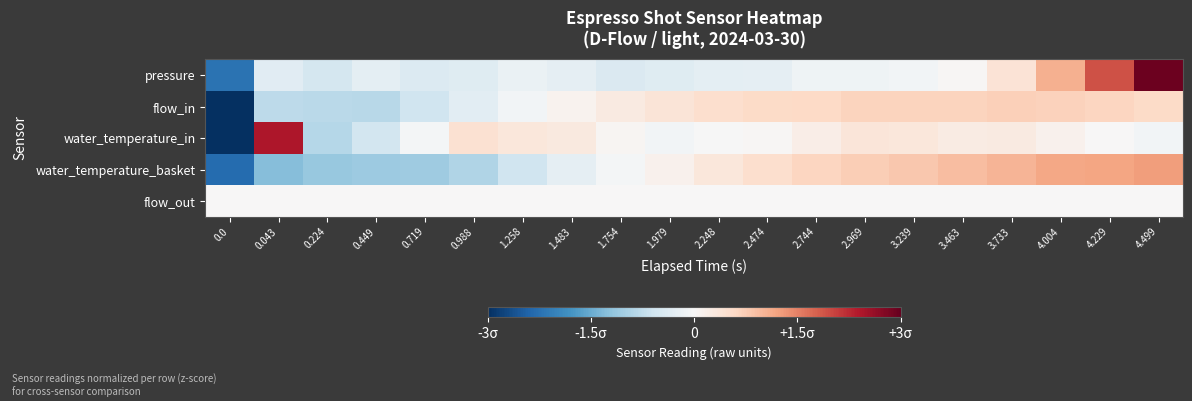

At 4.004, list the series in order from smallest to largest.

flow_out, water_temperature_in, flow_in, pressure, water_temperature_basket